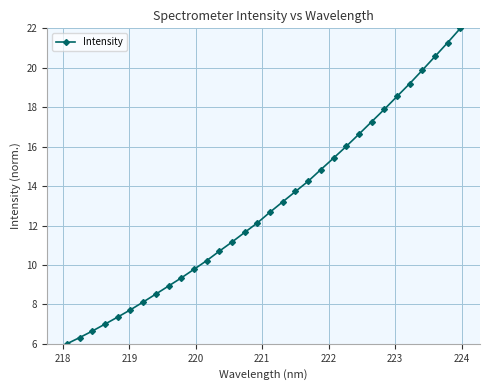

True or false: the data has more than 0 interior local peaks.

False